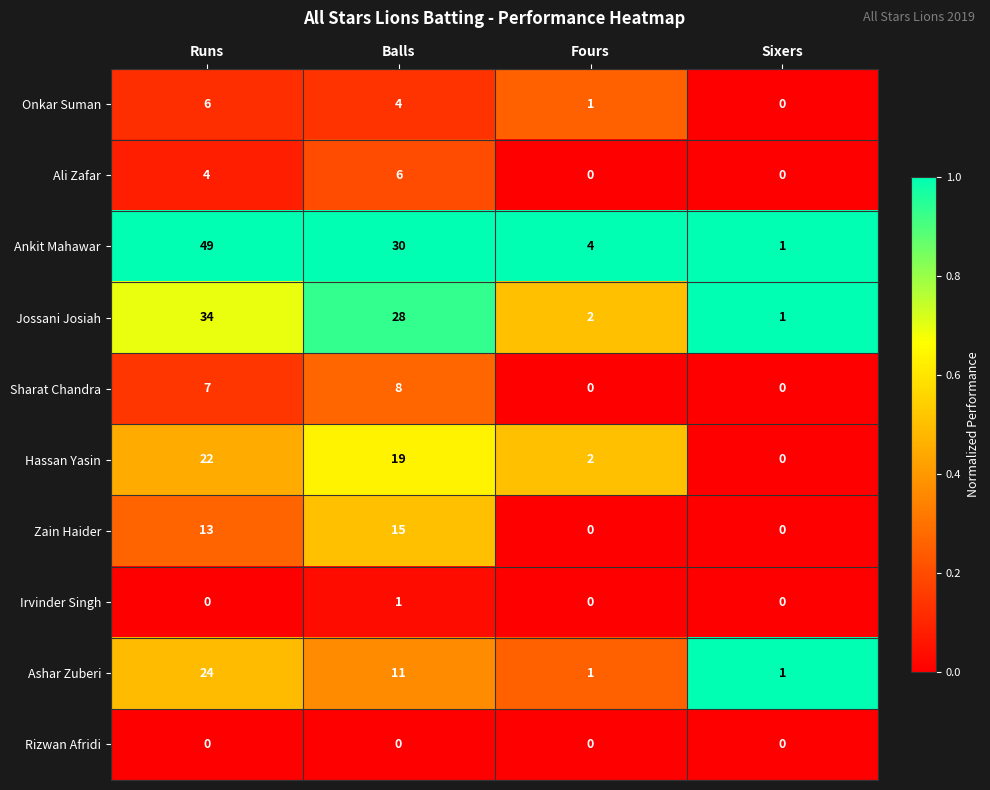

The value of Jossani Josiah at Sixers is 1. True or false?

True